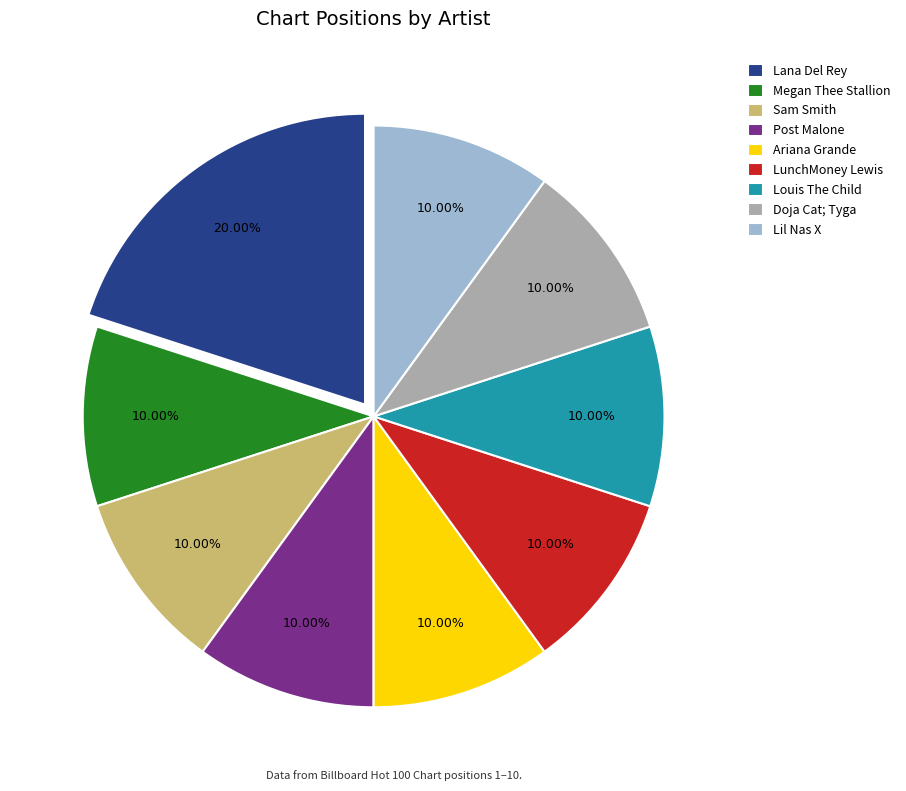

Which slice is the largest?

Lana Del Rey